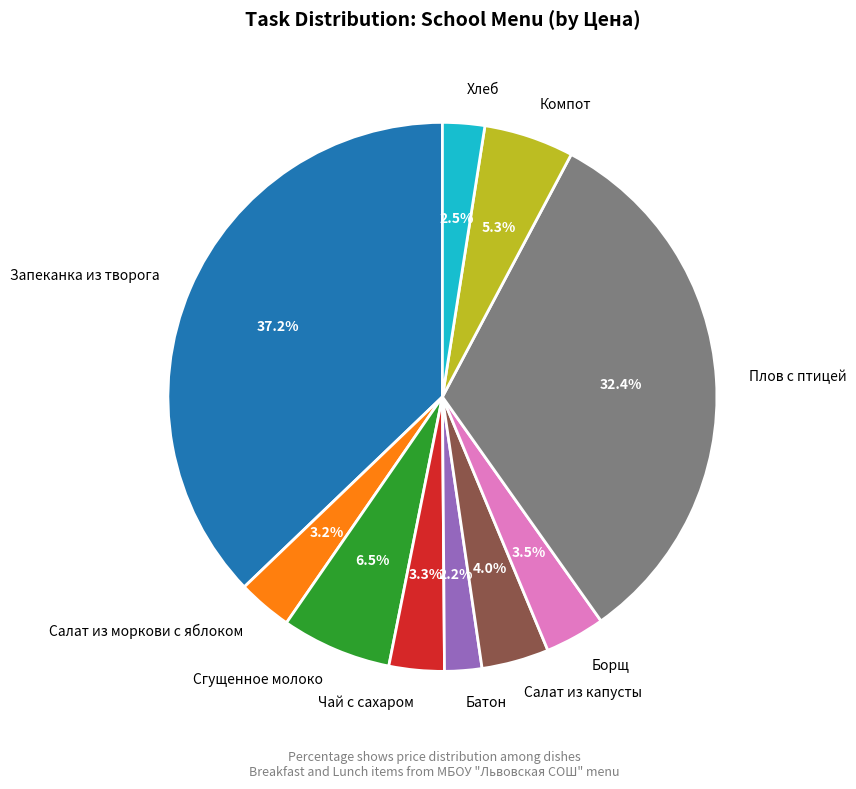

Combined, what portion of the pie is Плов с птицей and Сгущенное молоко?

38.9%